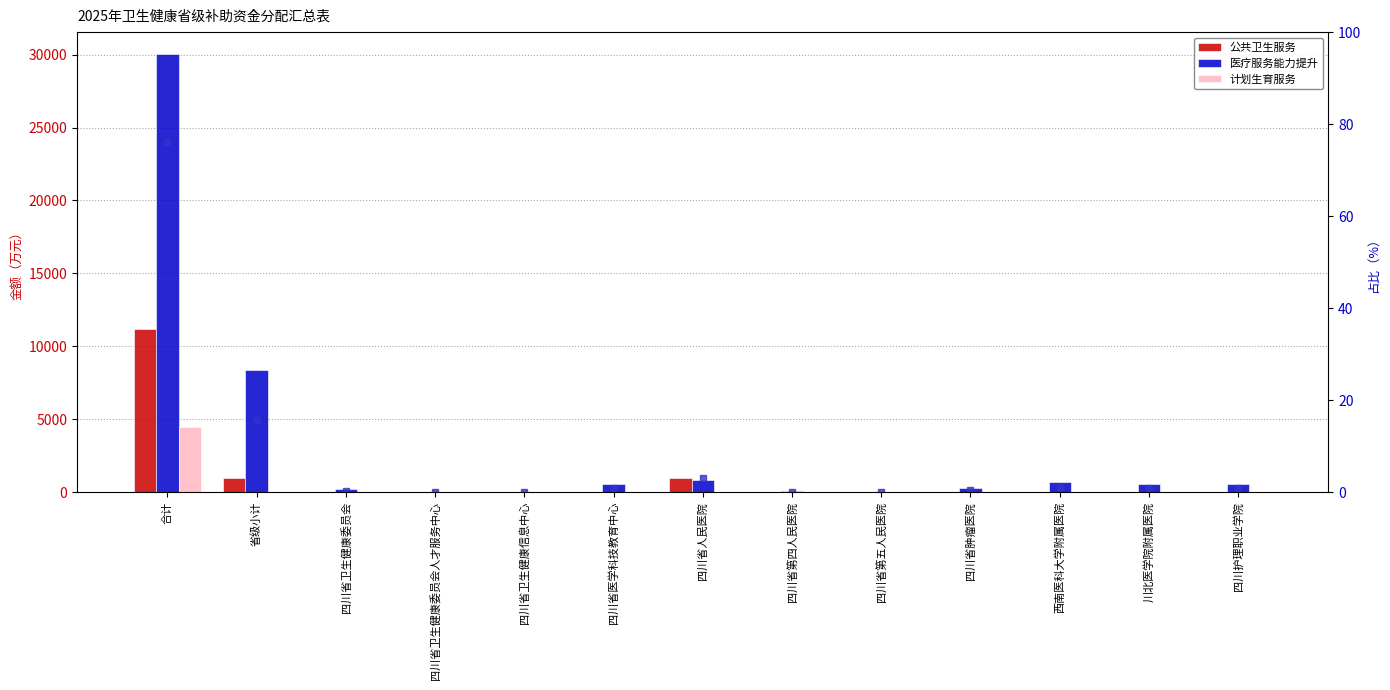

What is the greatest value displayed?

30038.6